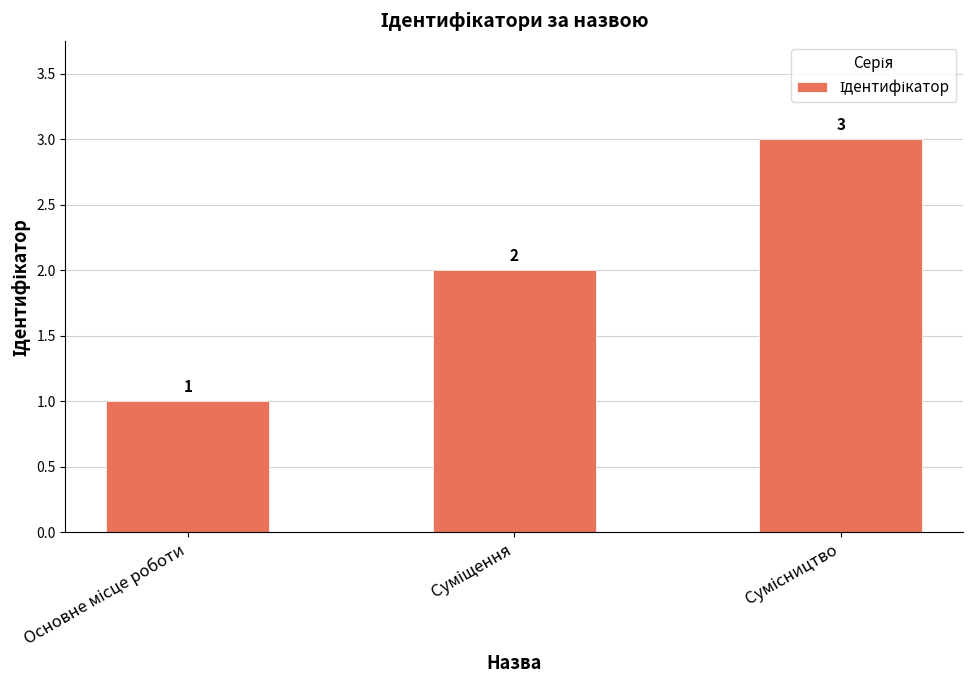

Count the number of data series in this chart.

1